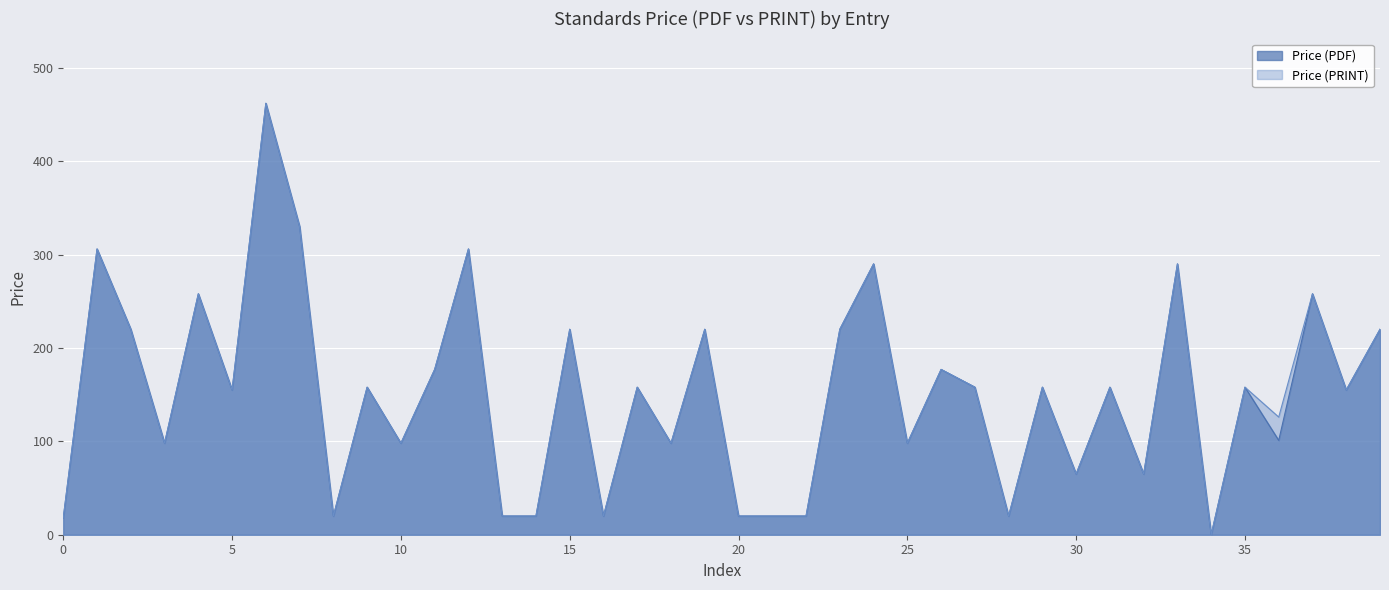

At which category does the chart reach its peak across all series?

2025